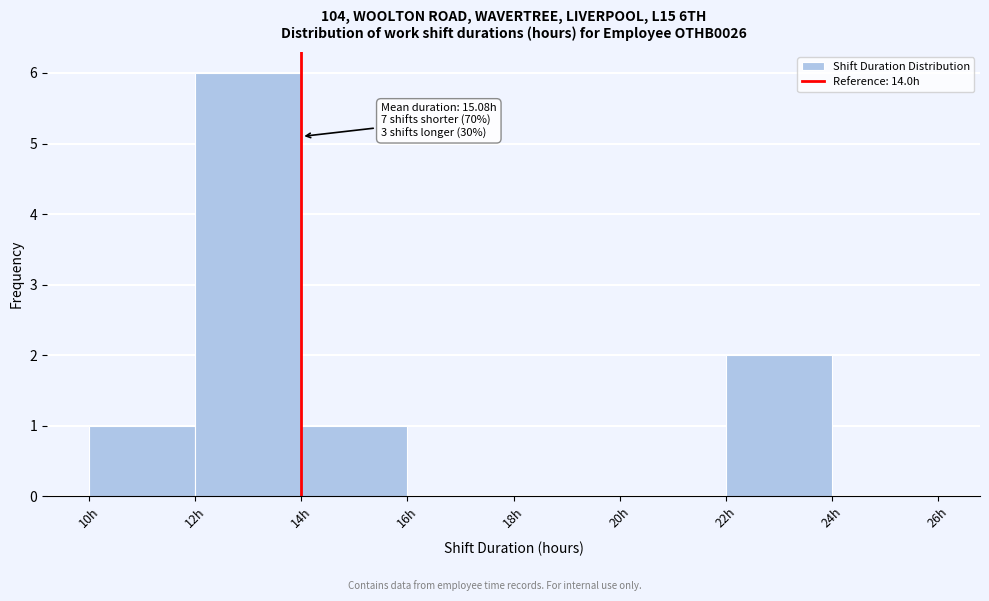

Which range on the x-axis has the tallest bar?

12 to 14